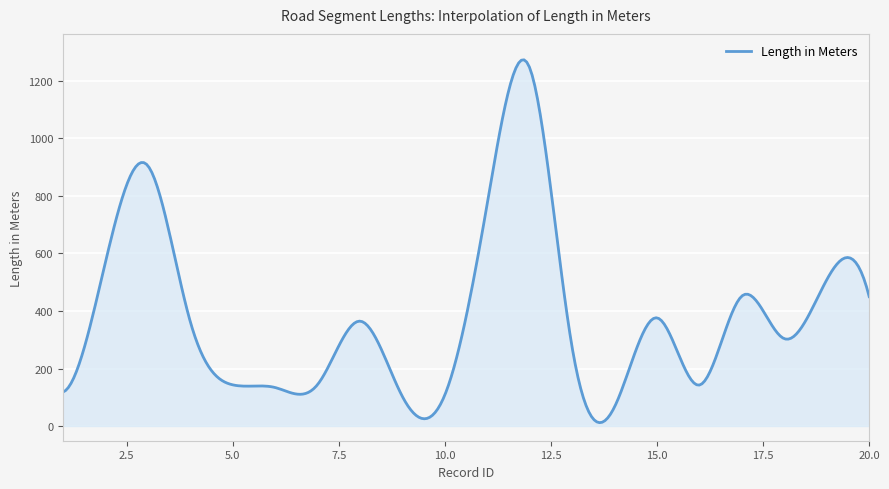

What is the difference between the maximum and minimum values?

1261.5